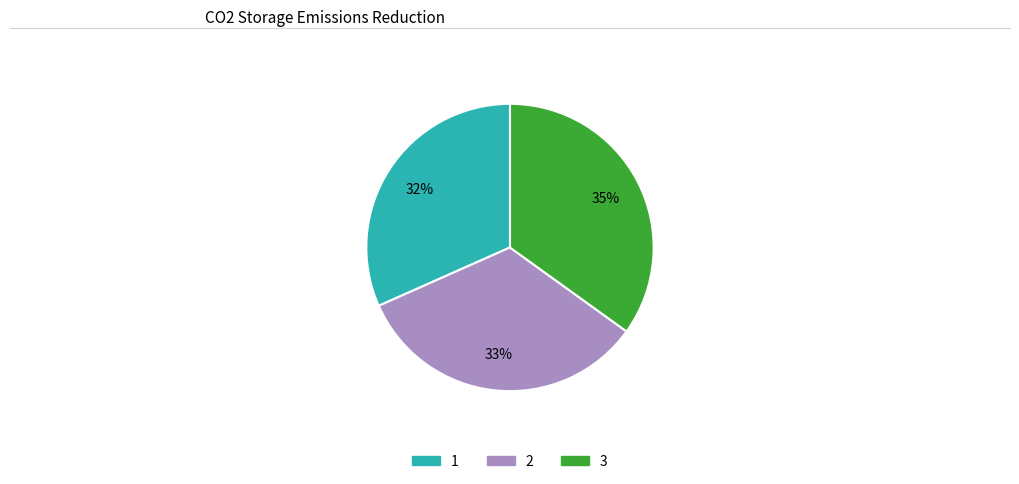

Is 3 the majority of the pie?

No